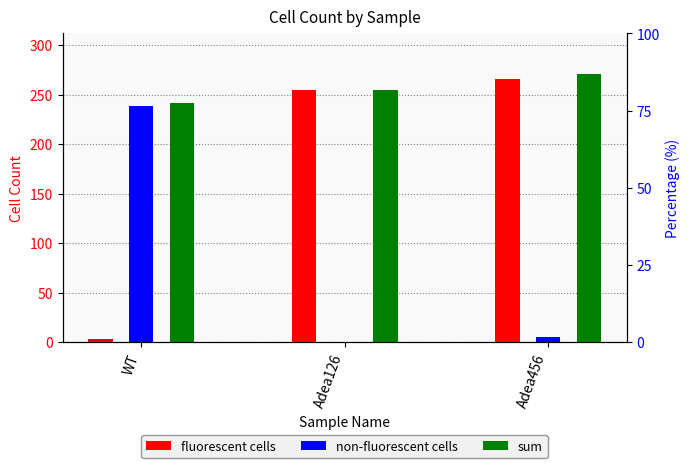

The value of sum at WT is 241. True or false?

True